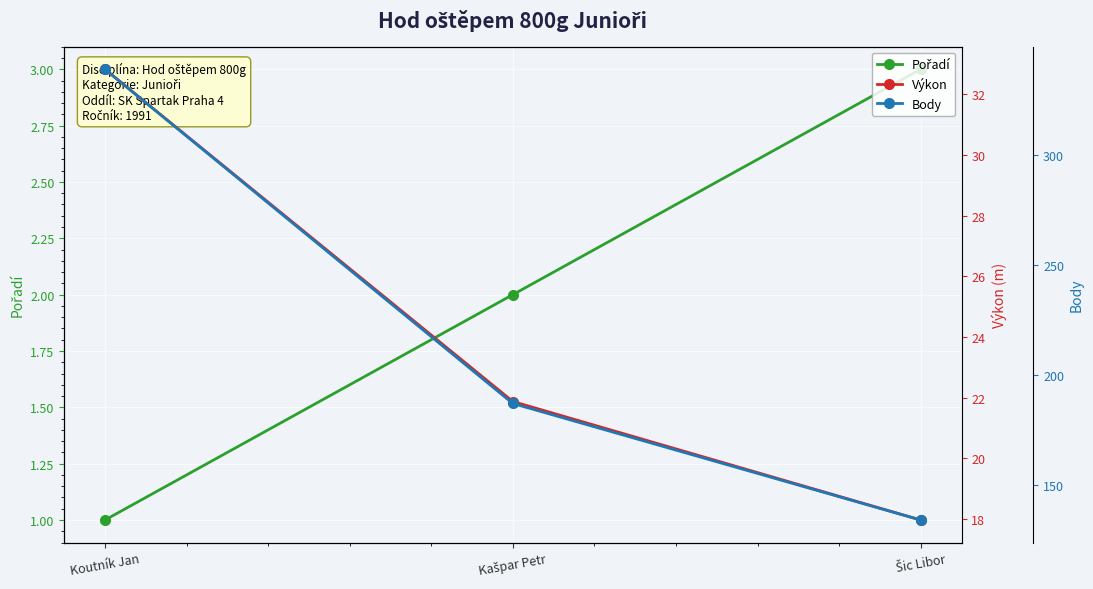

Rank the series at Šic Libor from lowest to highest value.

Pořadí, Výkon, Body